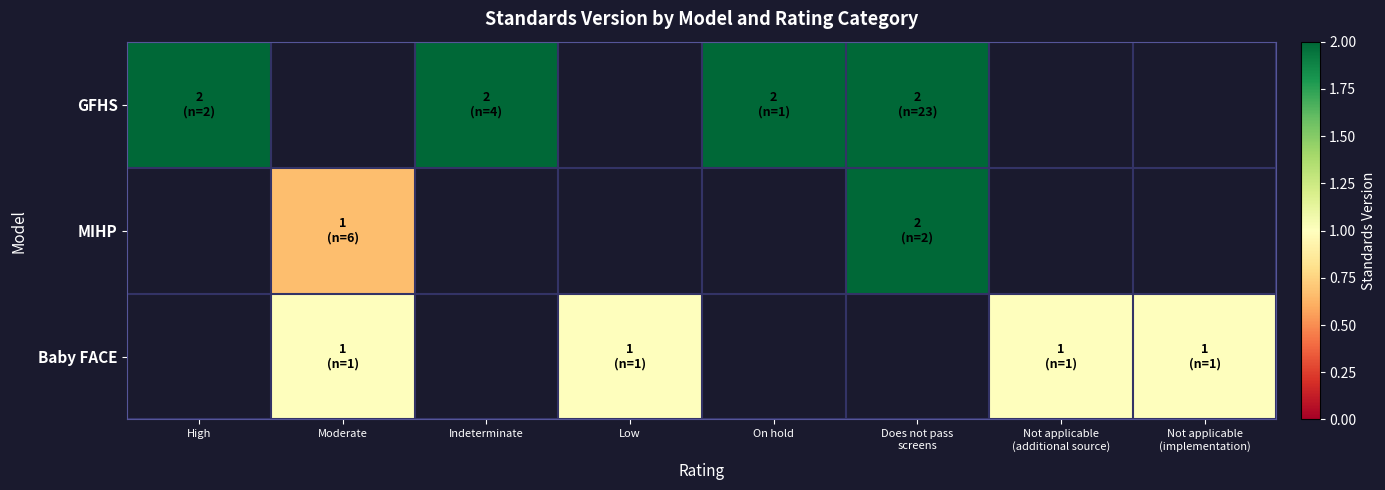

Which has a higher value, Not applicable
(additional source) or Low?

Low